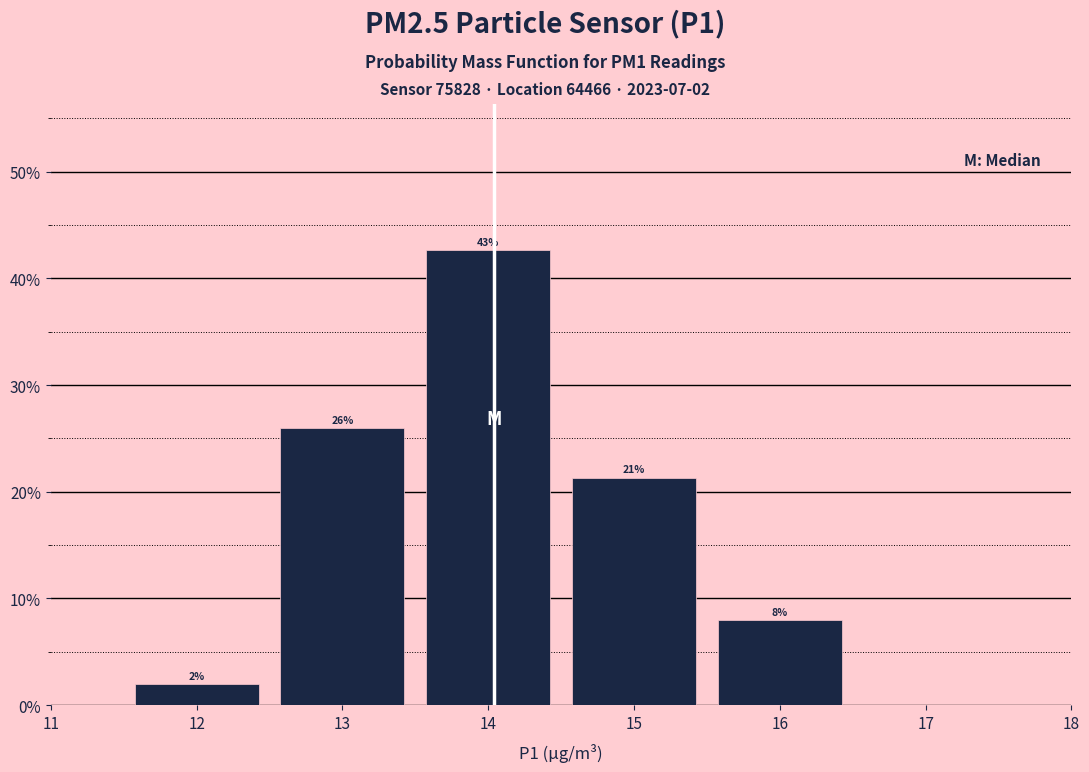

Over which range of the x-axis is the bar tallest?

13.5 to 14.5